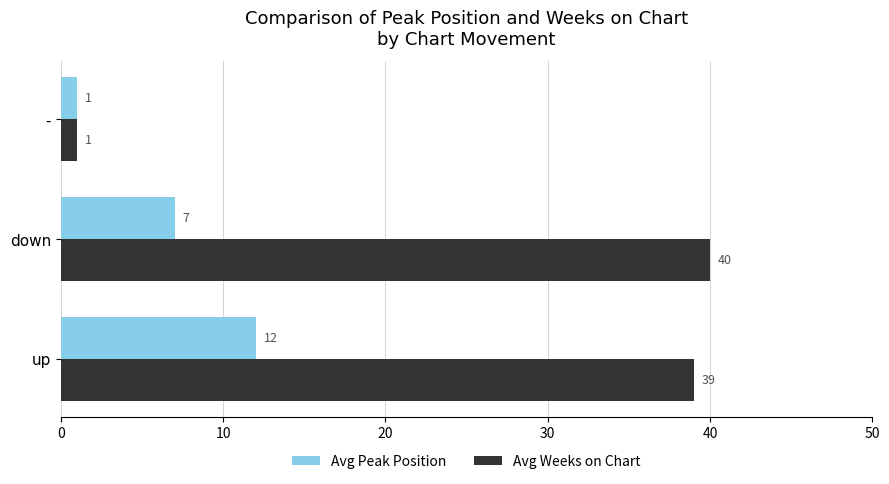

The value of Avg Peak Position at down is 2. True or false?

False